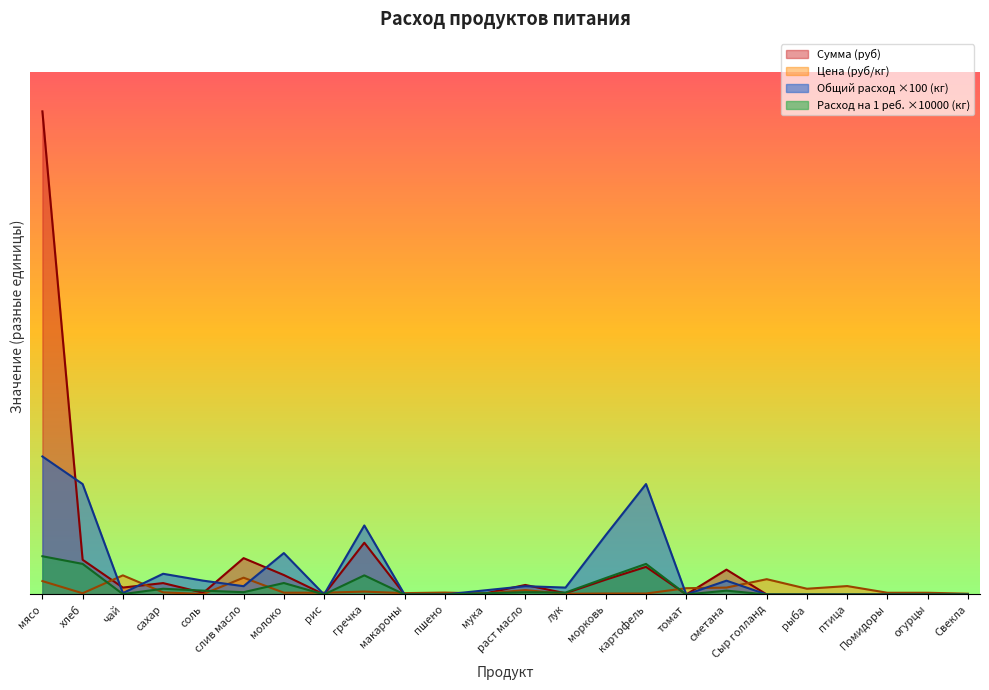

Between соль and Сыр голланд, which is larger?

Сыр голланд